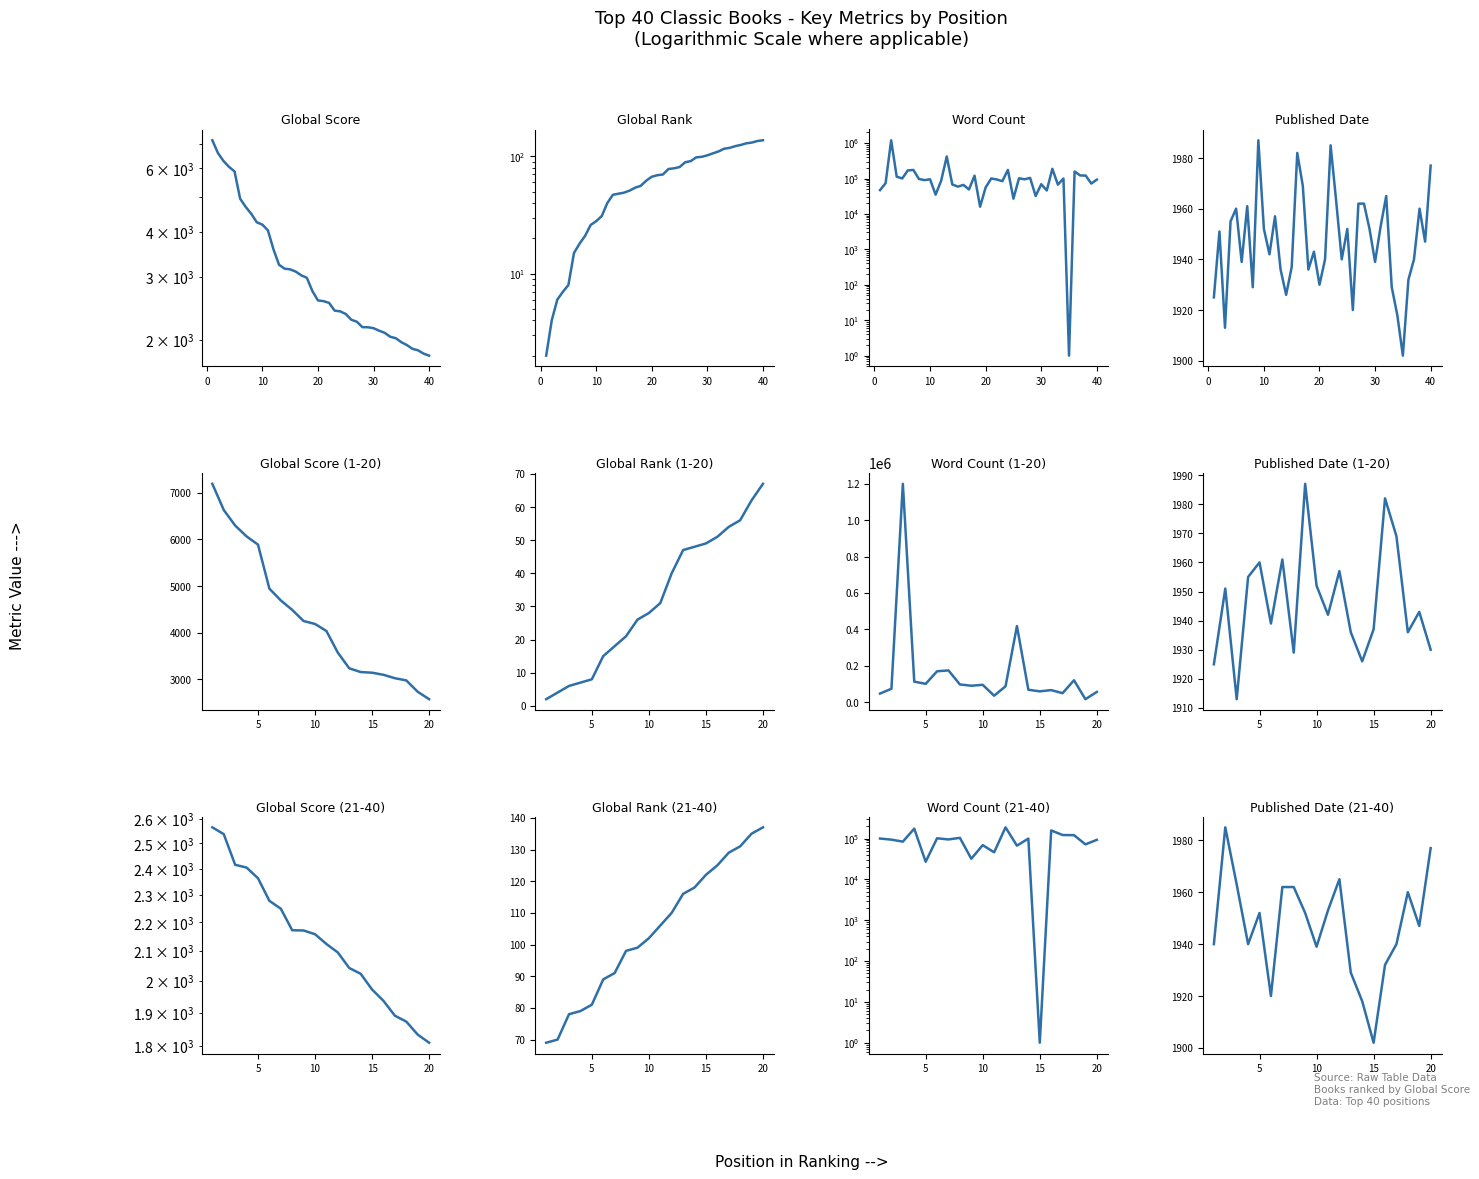

Where is the first local maximum for Word Count?

3